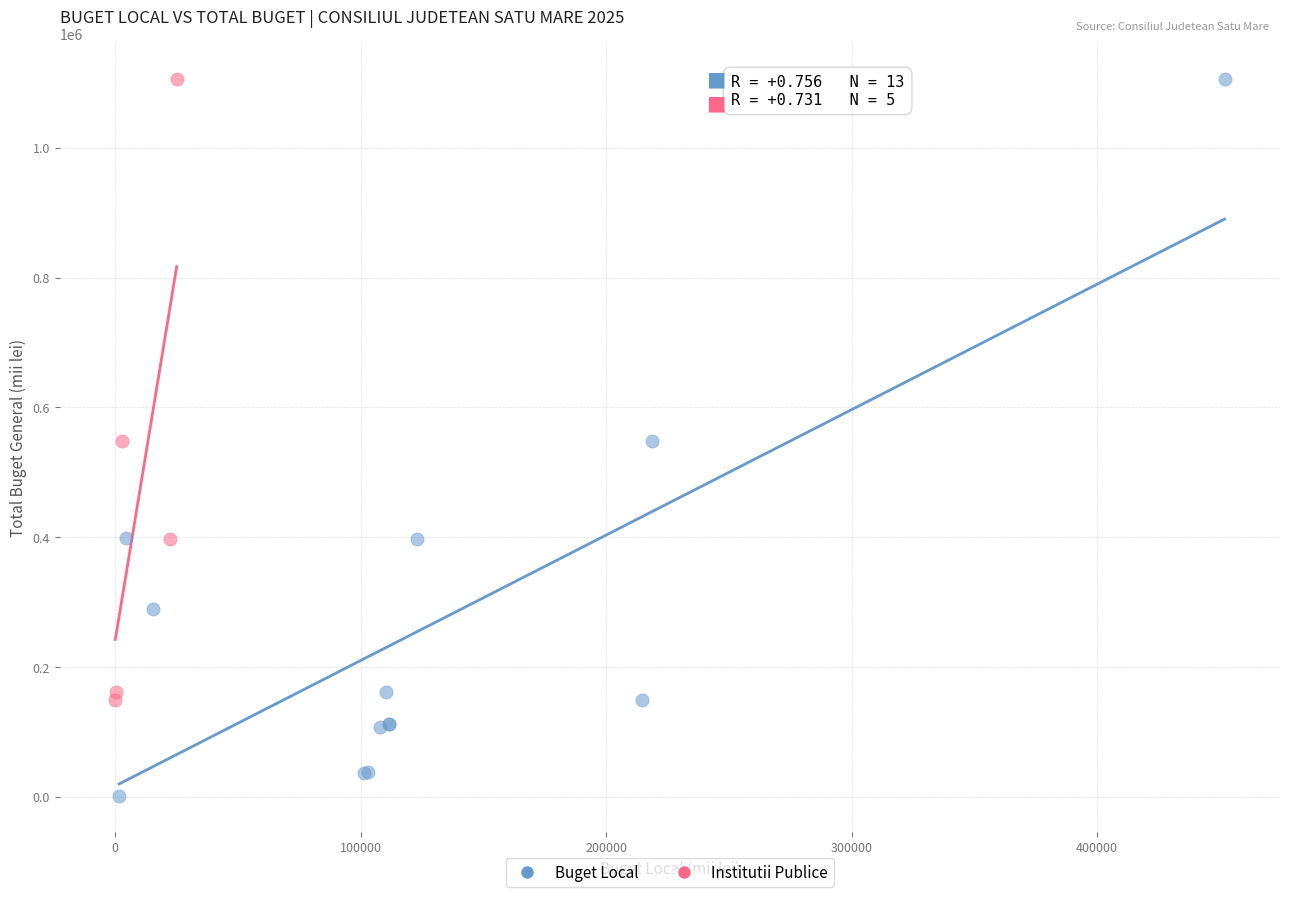

Which series has the widest spread of Y values?

Buget Local